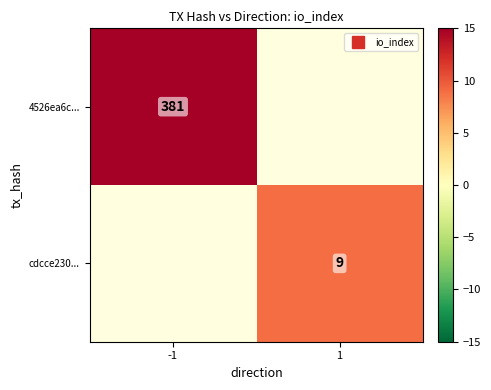

How many data points in 4526ea6c... are less than 381?

1